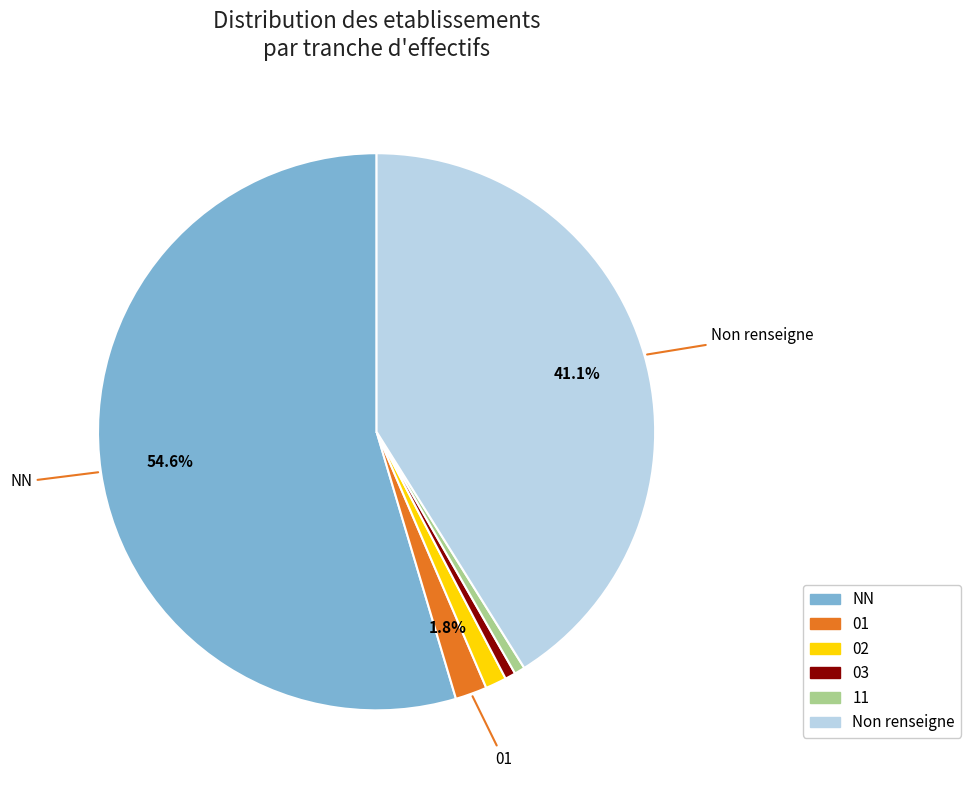

Is there any slice that represents more than half of the pie?

Yes